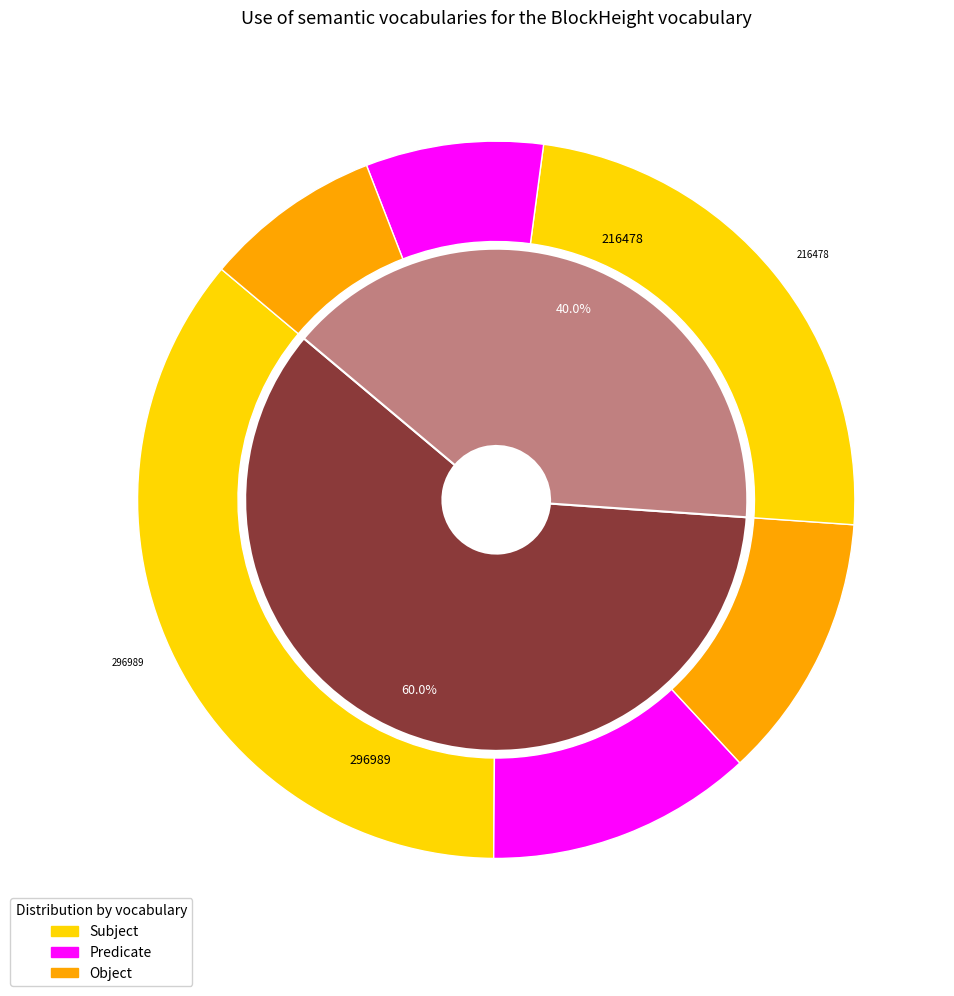

Is there a majority slice in this chart?

Yes